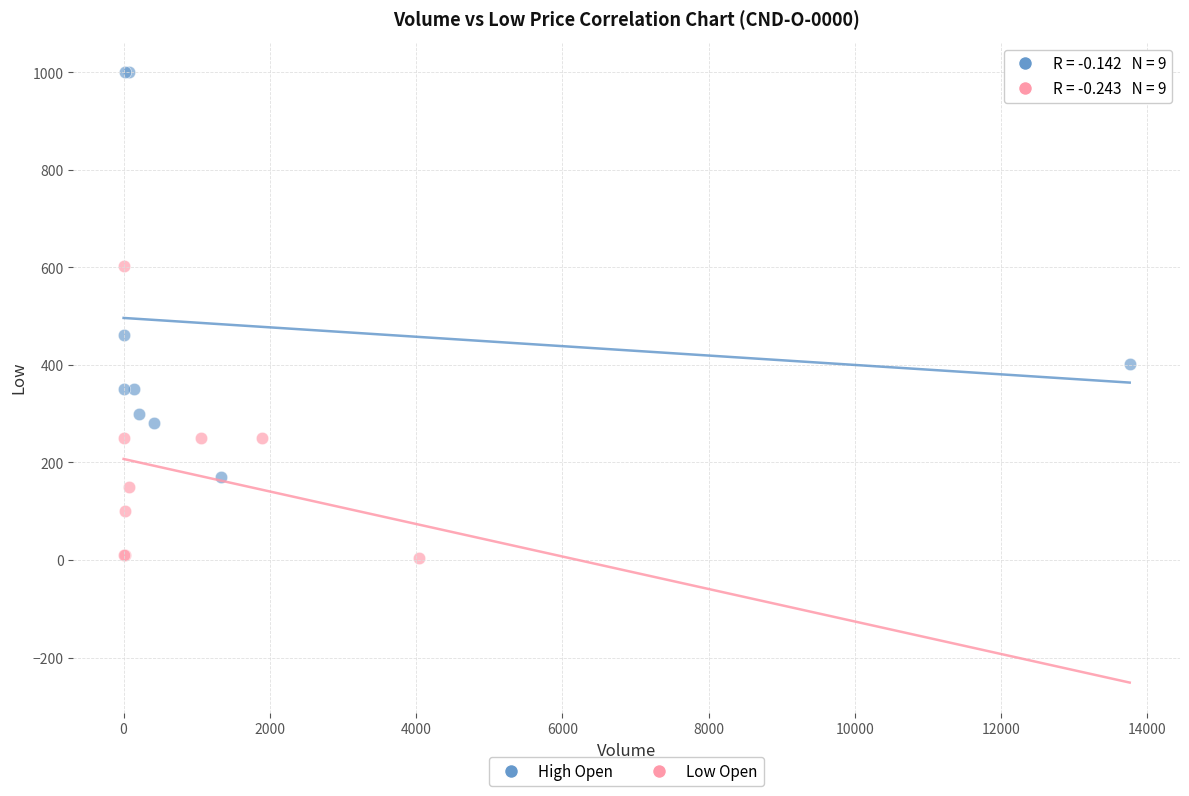

Which series reaches the minimum Y coordinate?

Low Open